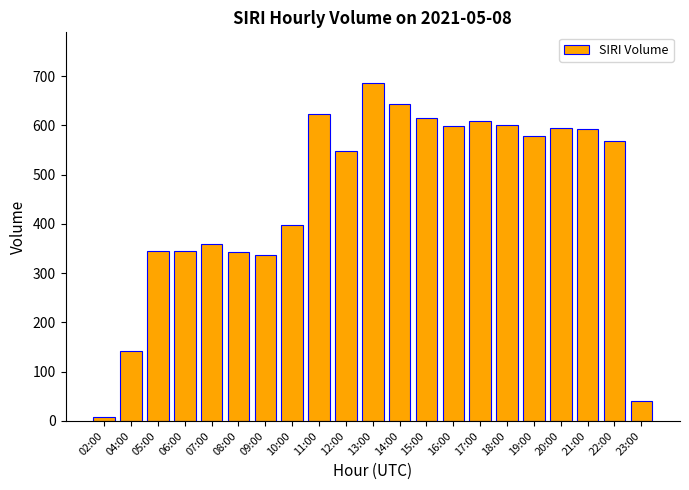

What is the average value?

456